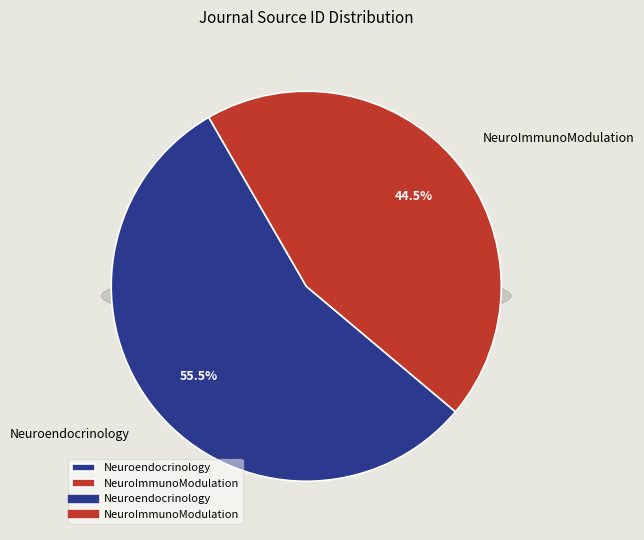

Which category accounts for the majority?

Neuroendocrinology